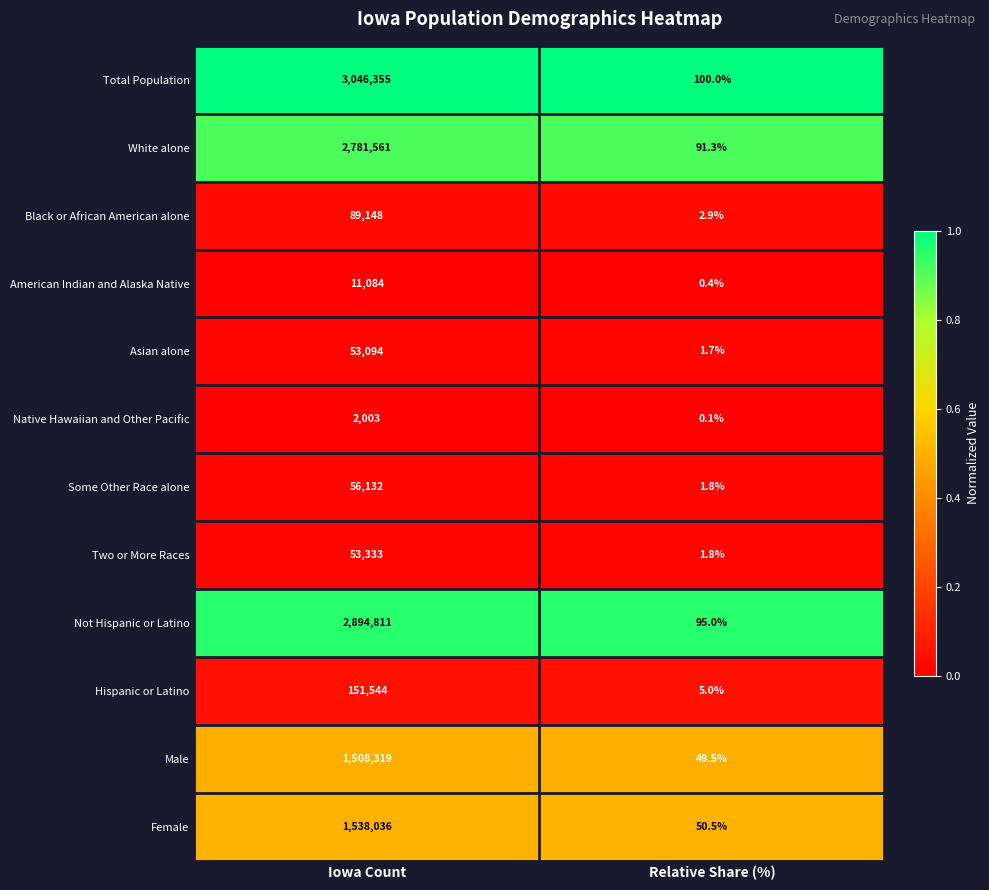

Where is Hispanic or Latino nearest to the value 75774?

Relative Share (%)